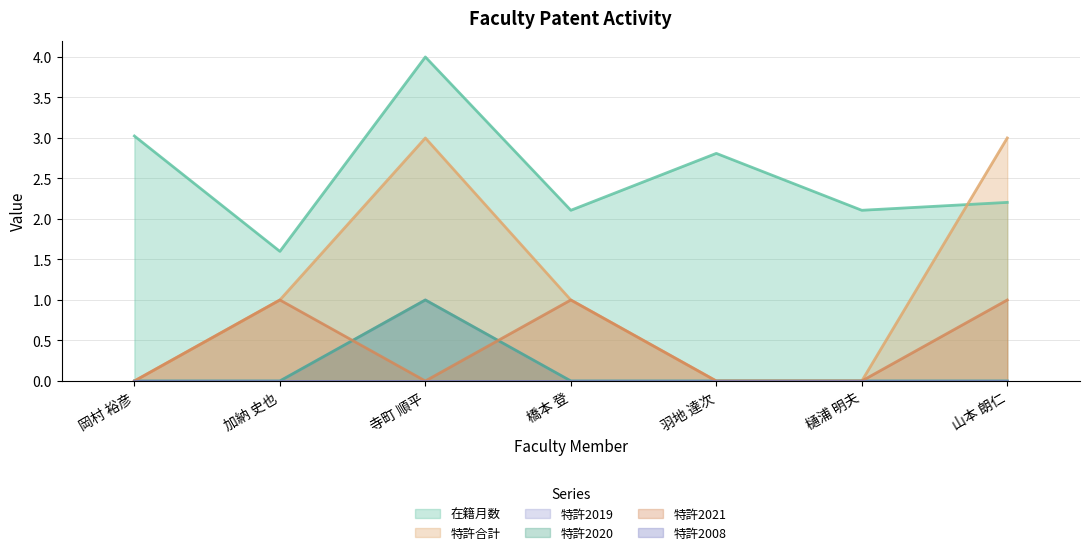

How many data points does each series have?

7